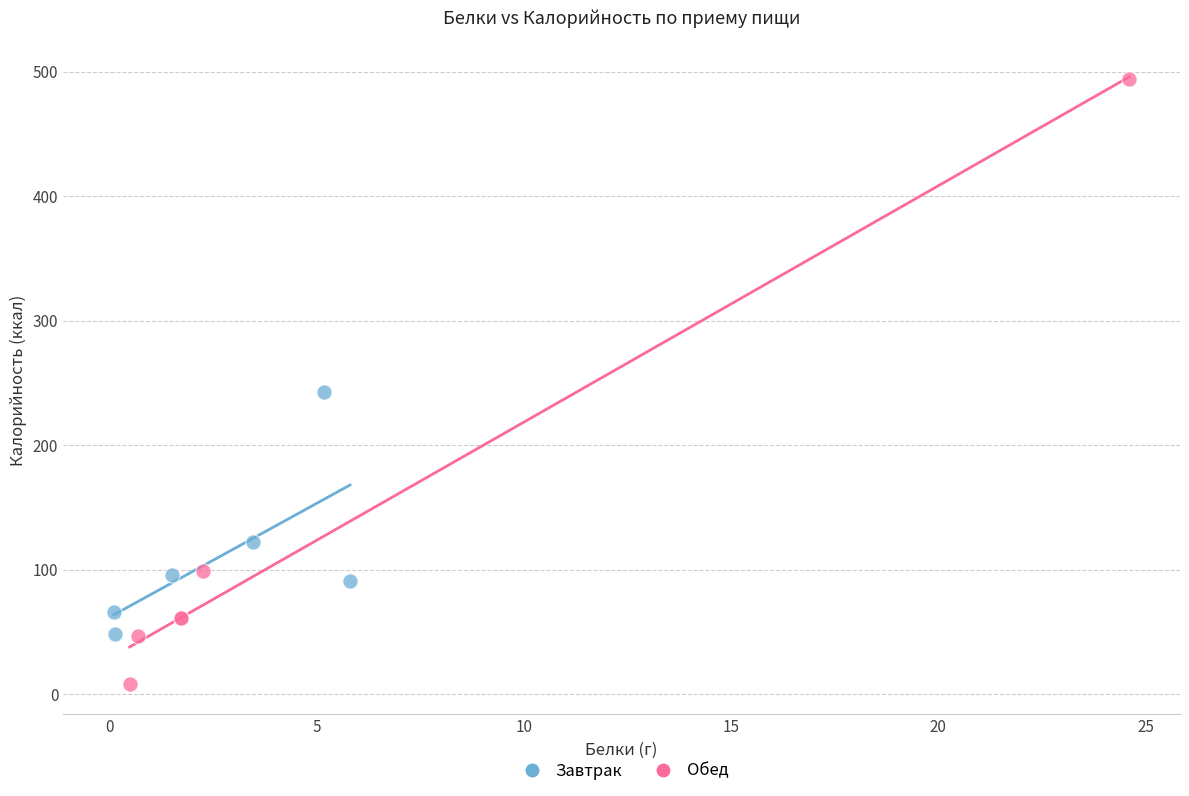

Which series has the widest spread of Y values?

Обед